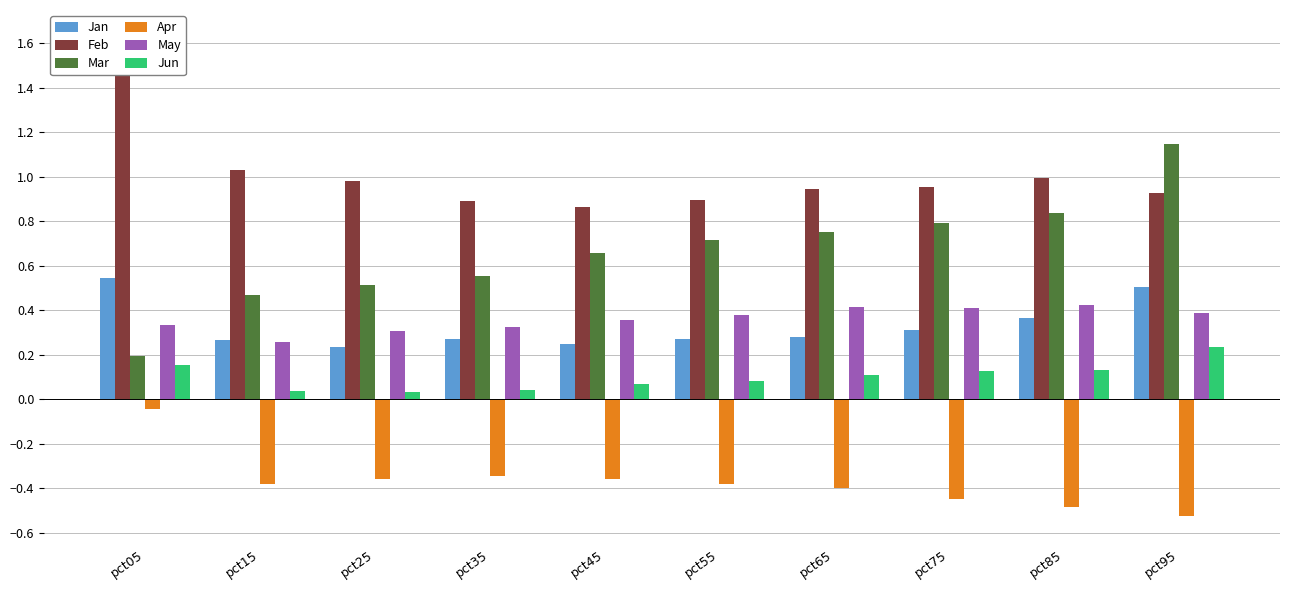

Count the Mar values in the range 0 to 1.

9